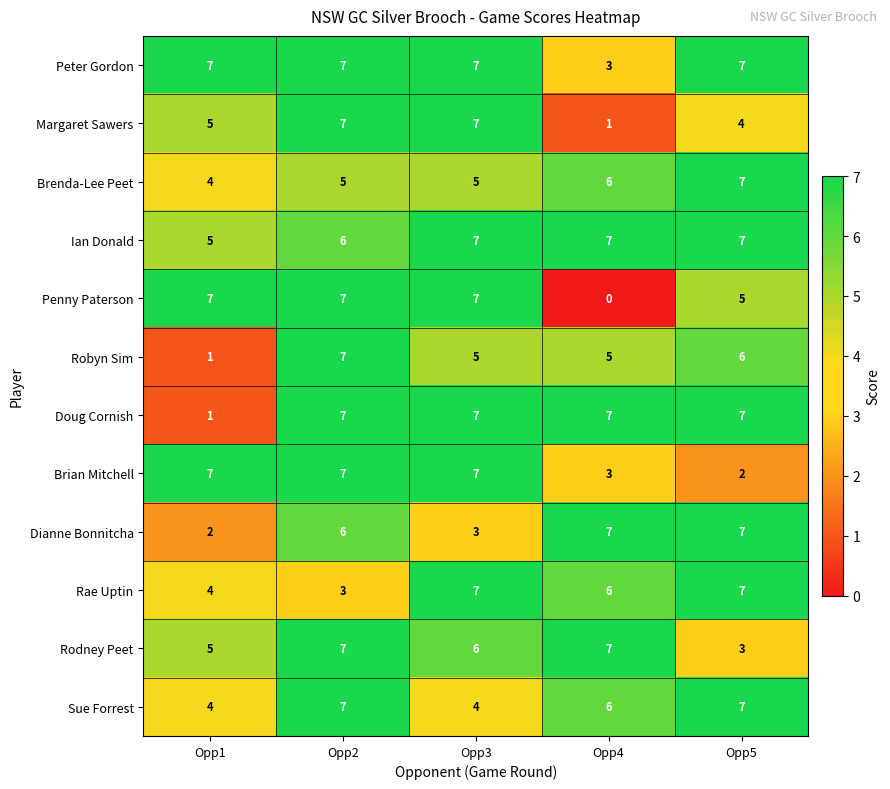

How many categories are shown in the chart?

5